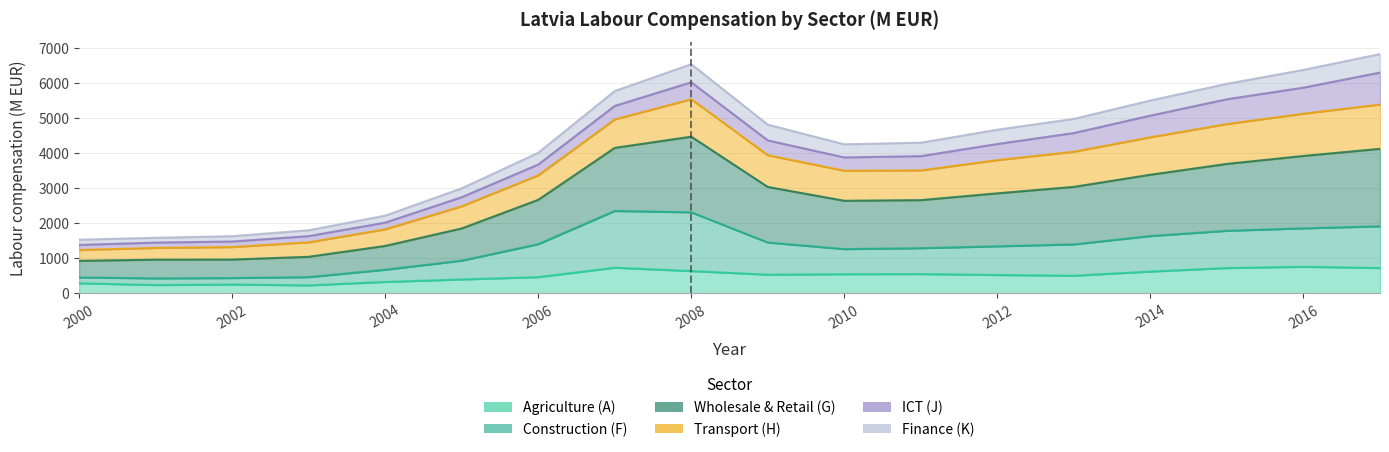

At how many categories does at least one series exceed 2931?

13